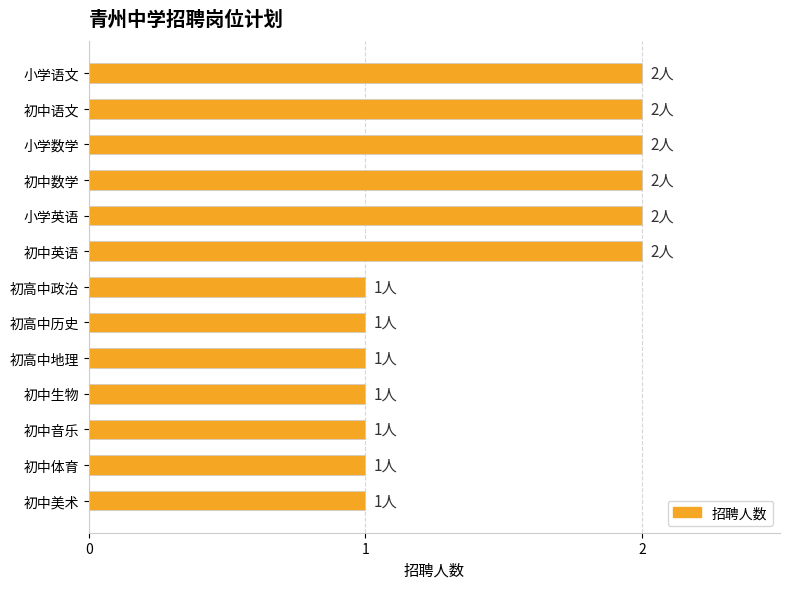

What is the average value?

1